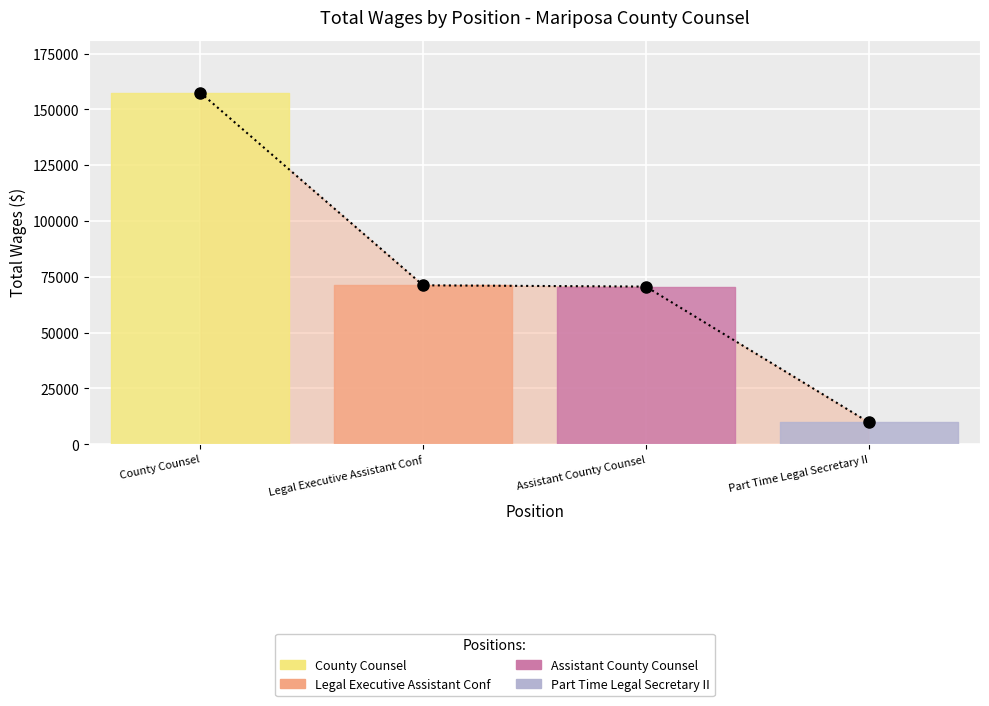

How many series are shown in this chart?

1